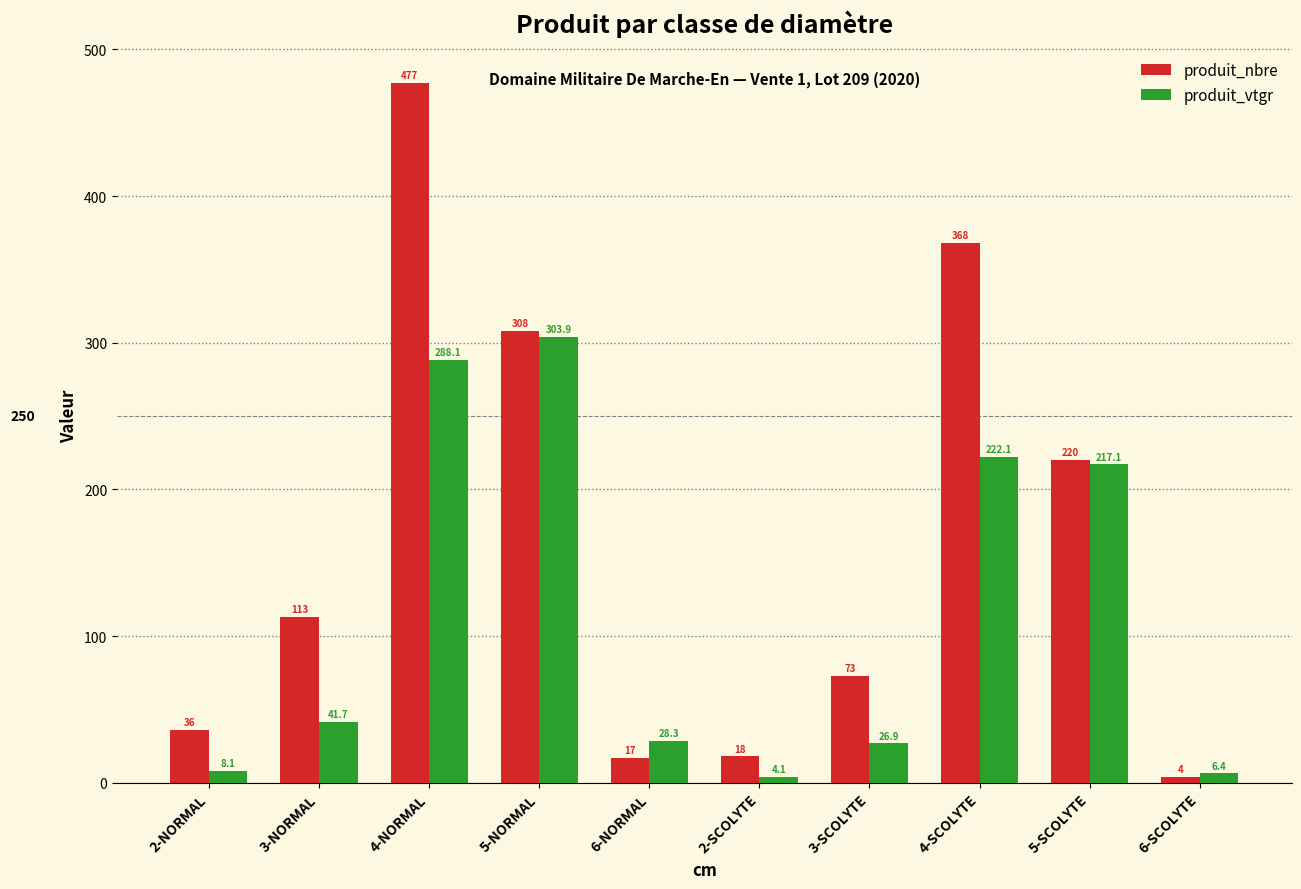

The value of produit_nbre at 5-SCOLYTE is 220.0. True or false?

True